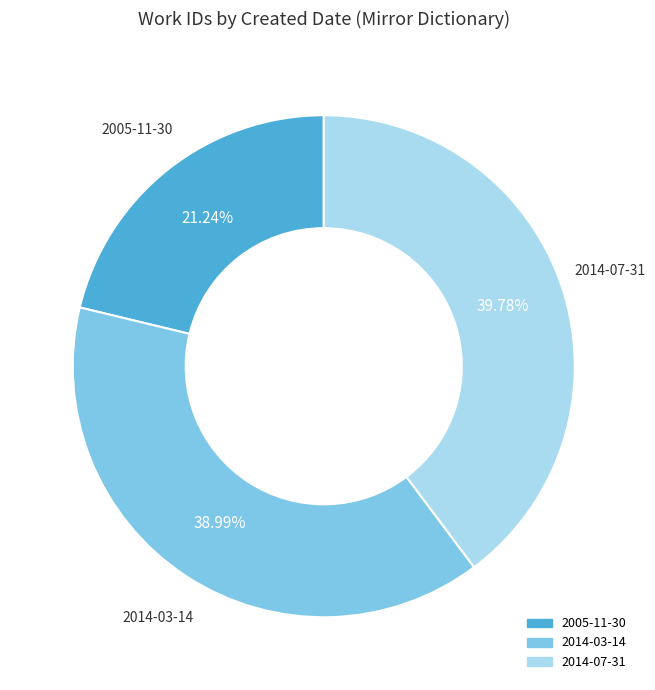

To the nearest percent, what is the difference between the 2014-07-31 and 2005-11-30 slice percentages?

19%